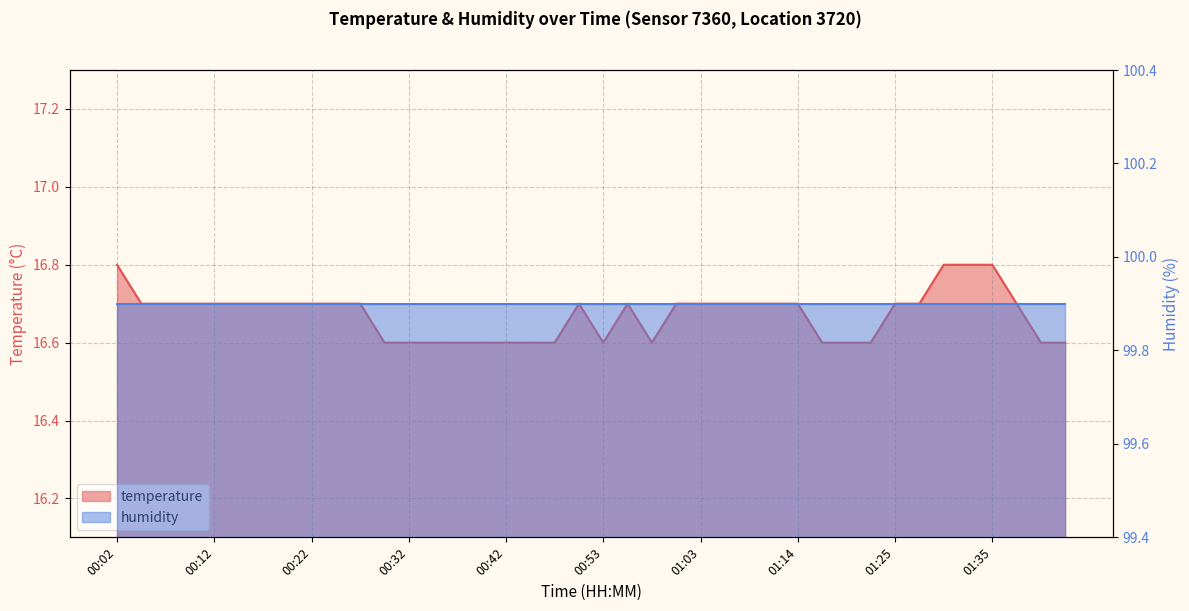

List the labels in order of value, smallest first.

00:30, 00:32, 00:35, 00:37, 00:40, 00:42, 00:45, 00:48, 00:53, 00:58, 01:16, 01:19, 01:22, 01:40, 01:43, 00:04, 00:07, 00:09, 00:12, 00:14, 00:17, 00:20, 00:22, 00:25, 00:27, 00:50, 00:55, 01:00, 01:03, 01:05, 01:08, 01:11, 01:14, 01:25, 01:27, 01:38, 00:02, 01:30, 01:32, 01:35